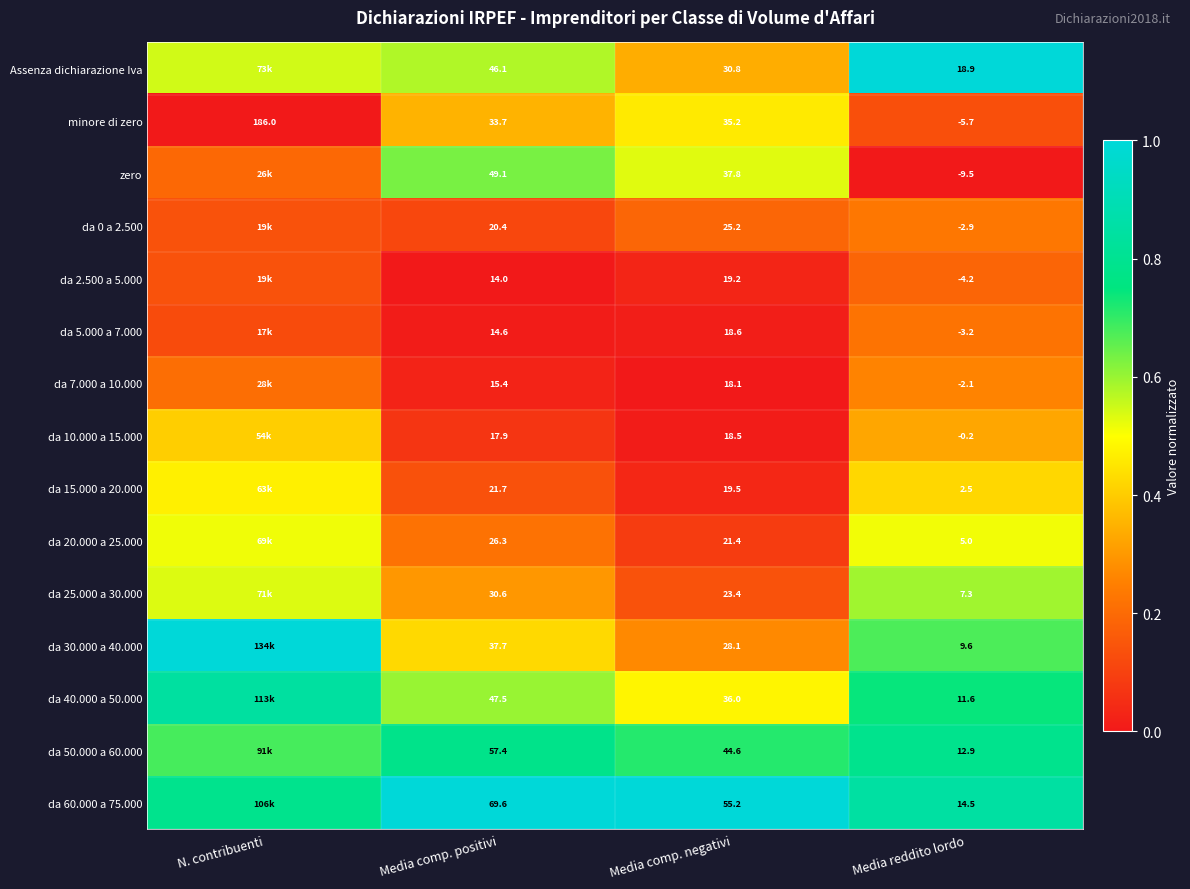

Count the number of categories in the chart.

4